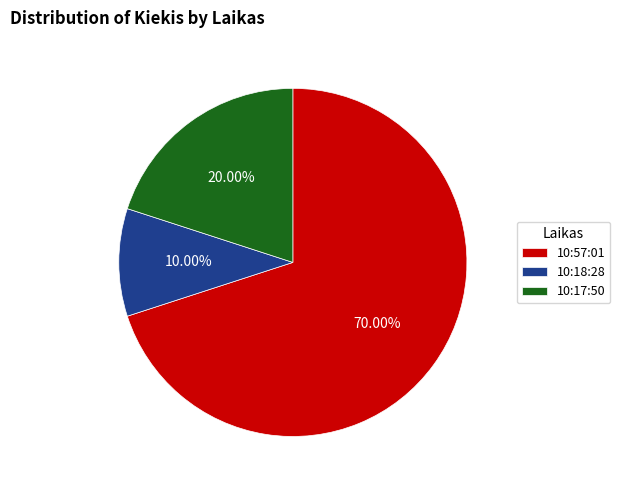

How many segments does this pie chart have?

3